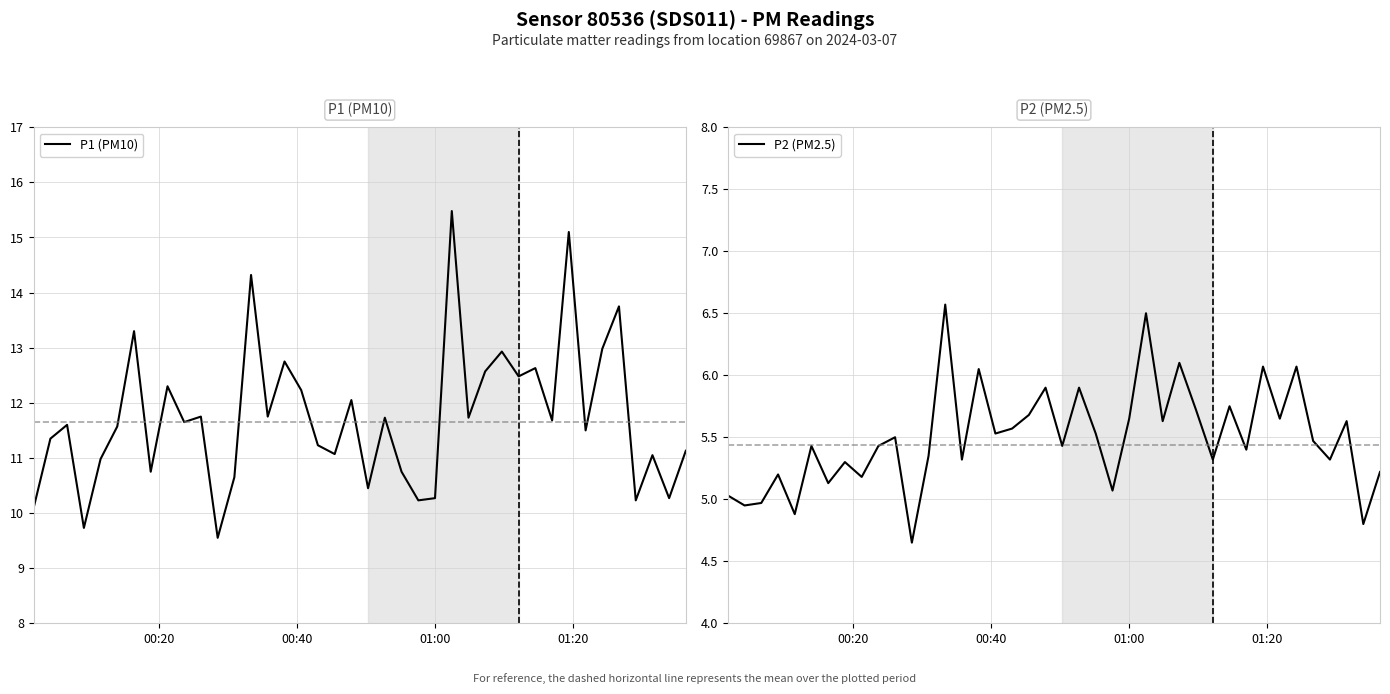

What is the minimum value for P1 (PM10)?

9.6